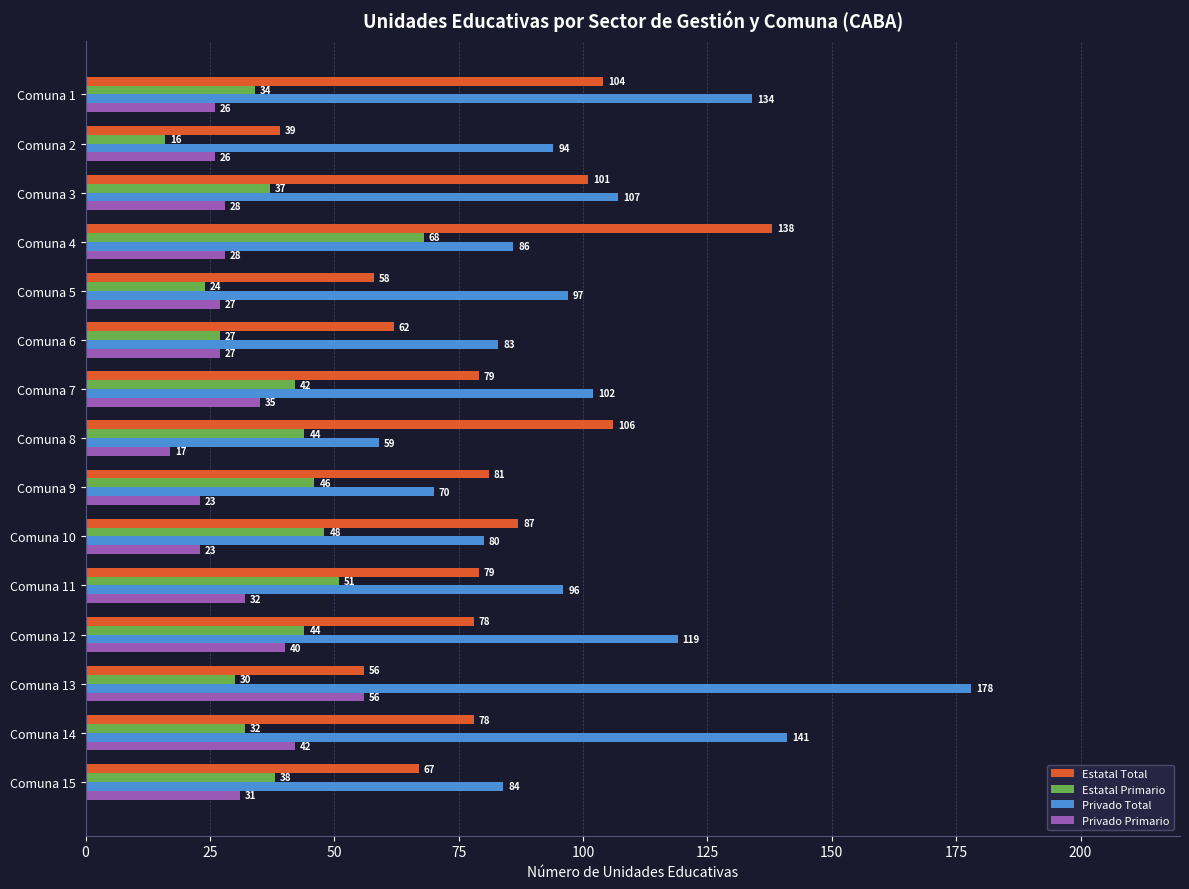

Which series has the largest total across all categories?

Privado Total